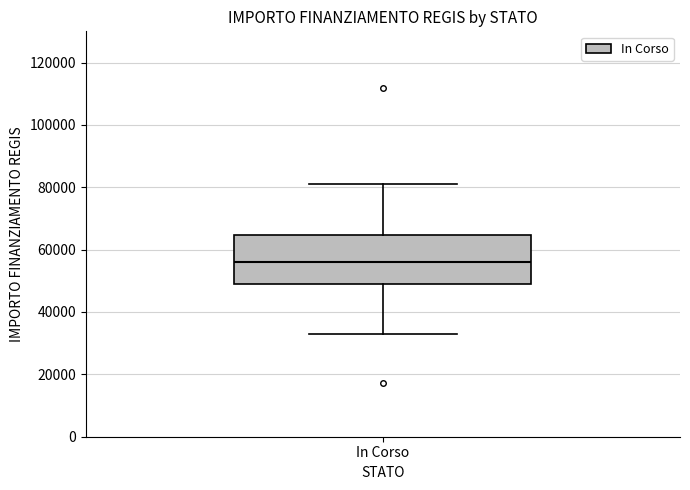

Transcribe this box plot: give where the median line is, the range the box spans, and where the two whiskers end, as read against the y-axis. The values are not printed on the chart, so give them approximately, as read against the axis.

median 56000, box 50000 to 64000, whiskers 32000 to 80000